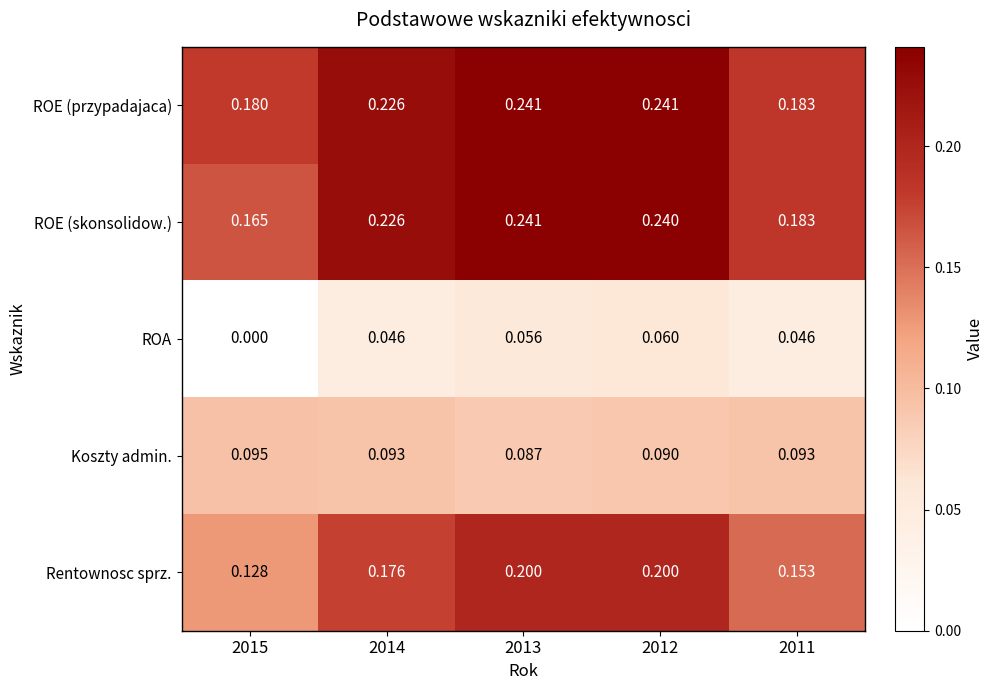

Which label corresponds to the smallest value in the chart?

2015